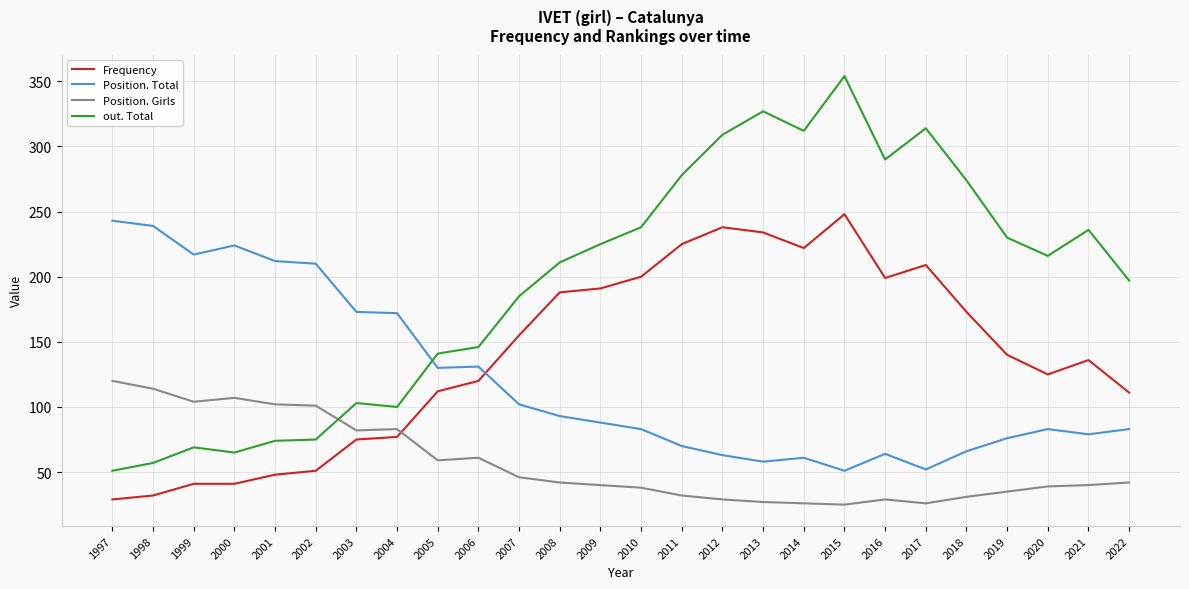

What is the lowest value of the Position. Total series?

51